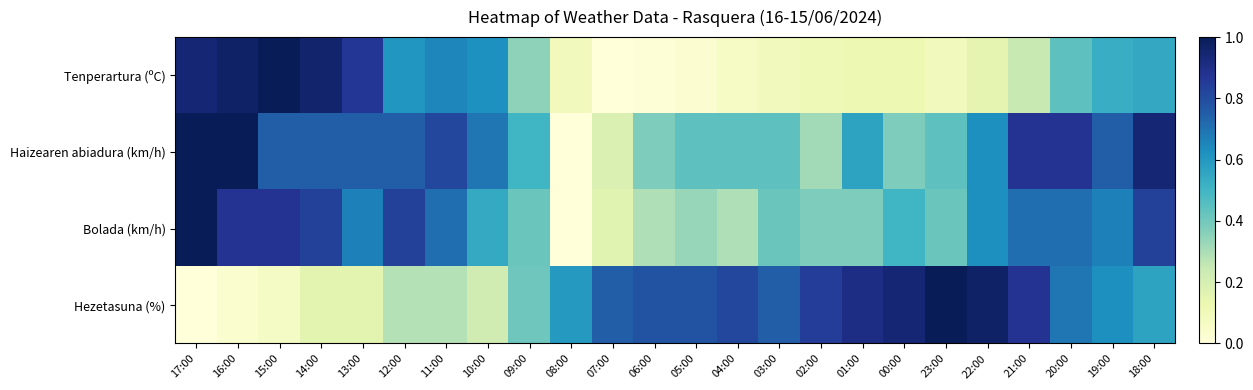

What is the spread (max minus min) of values at 13:00?

0.7